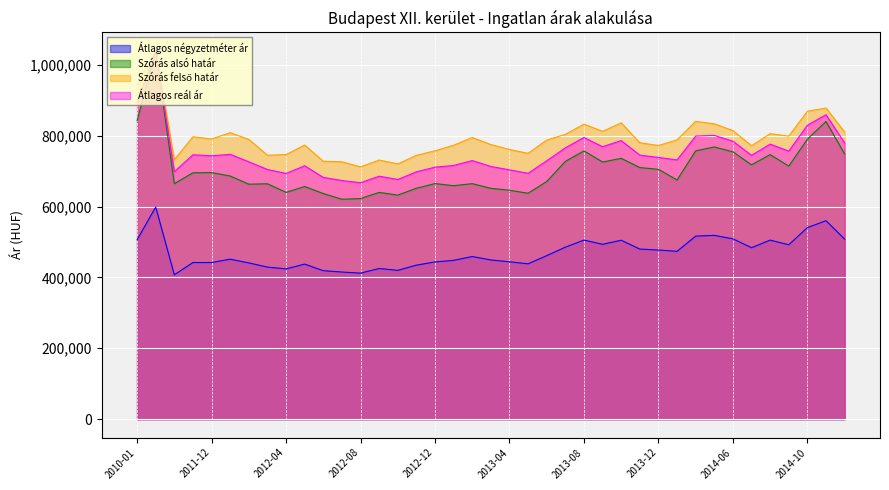

Reading right to left, extract all data points from this chart.

Átlagos négyzetméter ár: 2014-12=507967	2014-11=559972	2014-10=540489	2014-09=492068	2014-08=505198	2014-07=483856	2014-06=508880	2014-05=518620	2014-04=516406	2014-01=473560	2013-12=477253	2013-11=479945	2013-10=504854	2013-09=493453	2013-08=505287	2013-07=485264	2013-06=461375	2013-05=438334	2013-04=444021	2013-03=449258	2013-02=458901	2013-01=448077	2012-12=443670	2012-11=434591	2012-10=419905	2012-09=425067	2012-08=412063	2012-07=415153	2012-06=418964	2012-05=437478	2012-04=424035	2012-03=429099	2012-02=440934	2012-01=451381	2011-12=441997	2011-11=441971	2011-05=407420	2010-12=598445	2010-01=506155
Szórás alsó határ: 2014-12=748441	2014-11=839900	2014-10=790024	2014-09=713867	2014-08=746468	2014-07=717583	2014-06=754341	2014-05=768051	2014-04=757030	2014-01=674809	2013-12=704947	2013-11=709894	2013-10=735915	2013-09=725572	2013-08=756953	2013-07=727279	2013-06=670489	2013-05=637442	2013-04=645954	2013-03=651331	2013-02=664559	2013-01=658749	2012-12=664749	2012-11=651512	2012-10=632190	2012-09=639817	2012-08=622447	2012-07=620458	2012-06=636588	2012-05=656428	2012-04=639959	2012-03=664157	2012-02=663026	2012-01=686110	2011-12=695767	2011-11=695099	2011-05=664479	2010-12=1039297	2010-01=841911
Szórás felső határ: 2014-12=810225	2014-11=877908	2014-10=868848	2014-09=798667	2014-08=805646	2014-07=771579	2014-06=814203	2014-05=833339	2014-04=840344	2014-01=788183	2013-12=772063	2013-11=779968	2013-10=836055	2013-09=812072	2013-08=832539	2013-07=803553	2013-06=787613	2013-05=749992	2013-04=760936	2013-03=774737	2013-02=794767	2013-01=772851	2012-12=757225	2012-11=744288	2012-10=720346	2012-09=731151	2012-08=711853	2012-07=726342	2012-06=727636	2012-05=773406	2012-04=746679	2012-03=744687	2012-02=789350	2012-01=808318	2011-12=790509	2011-11=796827	2011-05=731999	2010-12=1039297	2010-01=944519
Átlagos reál ár: 2014-12=779333	2014-11=858904	2014-10=829436	2014-09=756267	2014-08=776057	2014-07=744581	2014-06=784272	2014-05=800695	2014-04=798687	2014-01=731496	2013-12=738505	2013-11=744931	2013-10=785985	2013-09=768822	2013-08=794746	2013-07=765416	2013-06=729051	2013-05=693717	2013-04=703445	2013-03=713034	2013-02=729663	2013-01=715800	2012-12=710987	2012-11=697900	2012-10=676268	2012-09=685484	2012-08=667150	2012-07=673400	2012-06=682112	2012-05=714917	2012-04=693319	2012-03=704422	2012-02=726188	2012-01=747214	2011-12=743138	2011-11=745963	2011-05=698239	2010-12=1039297	2010-01=893215